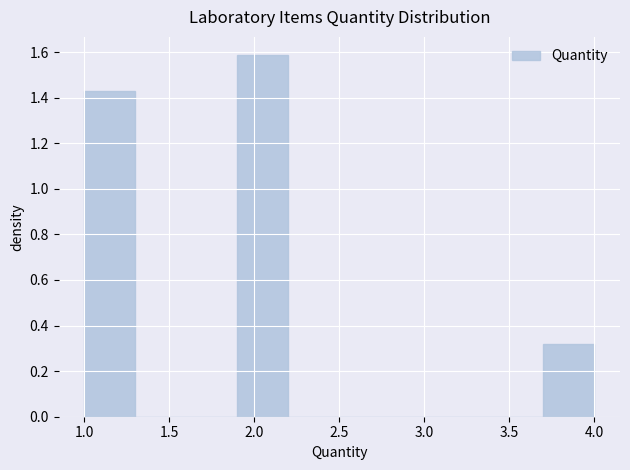

Reading left to right, transcribe this chart: for each bar, give the range it covers on the x-axis and its height. The values are not printed on the chart, so give them approximately, as read against the axis.

1.0 to 1.3: 1.42
1.3 to 1.6: 0
1.6 to 1.9: 0
1.9 to 2.2: 1.58
2.2 to 2.5: 0
2.5 to 2.8: 0
2.8 to 3.1: 0
3.1 to 3.4: 0
3.4 to 3.7: 0
3.7 to 4.0: 0.32